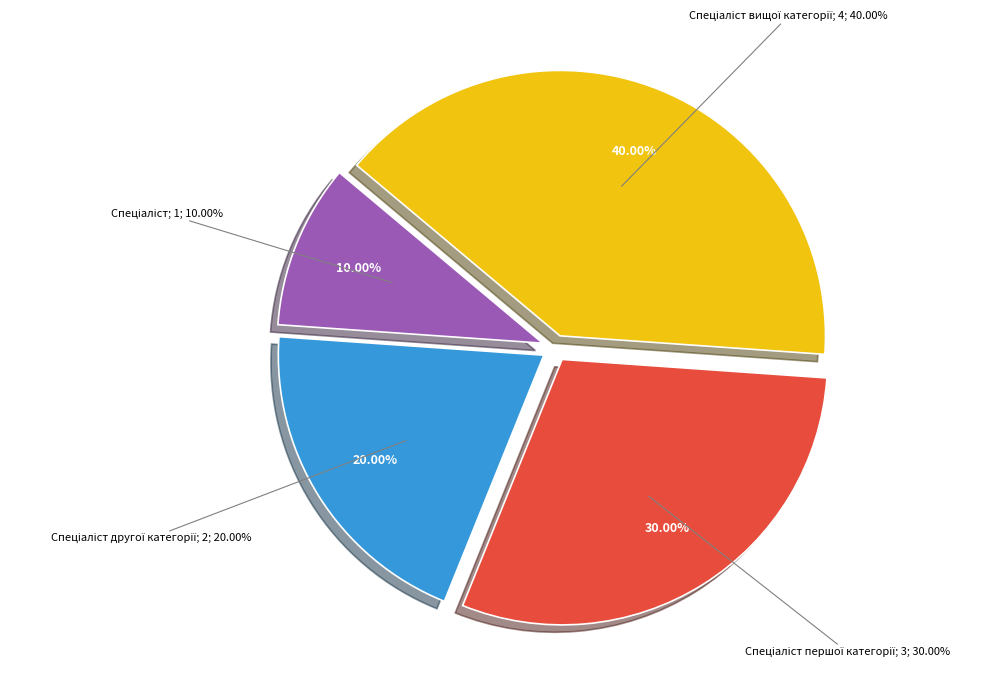

Is Спеціаліст другої категорії the majority of the pie?

No